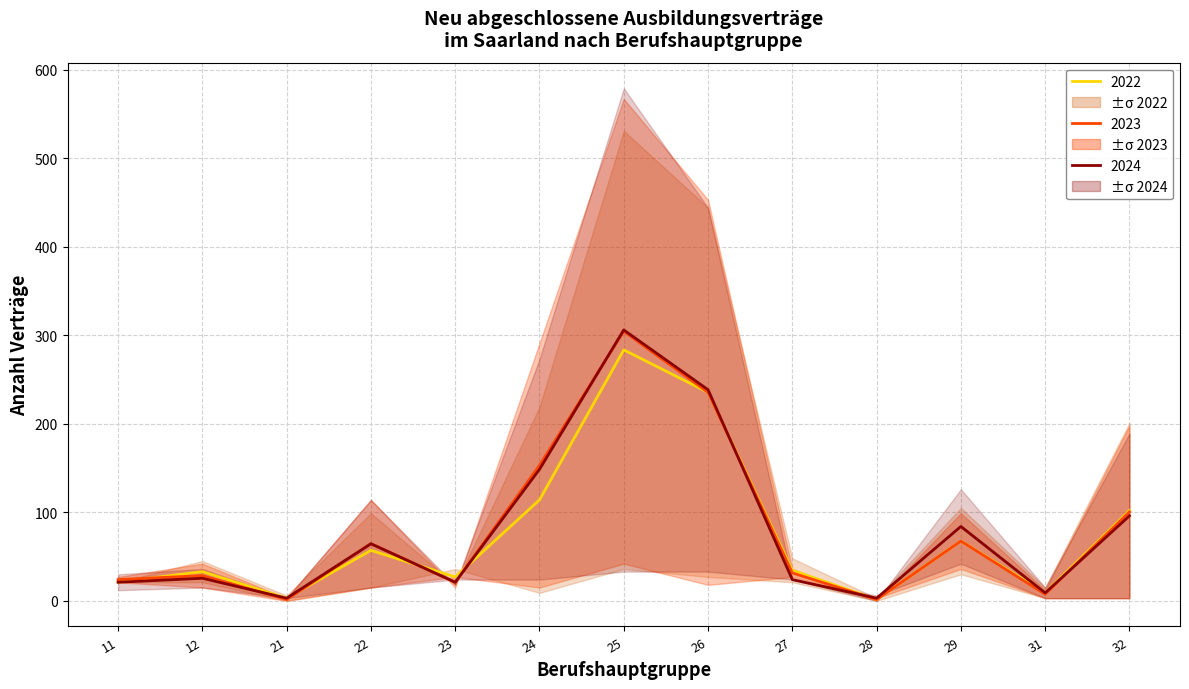

What is the average value of the männlich_2022 series?

76.0